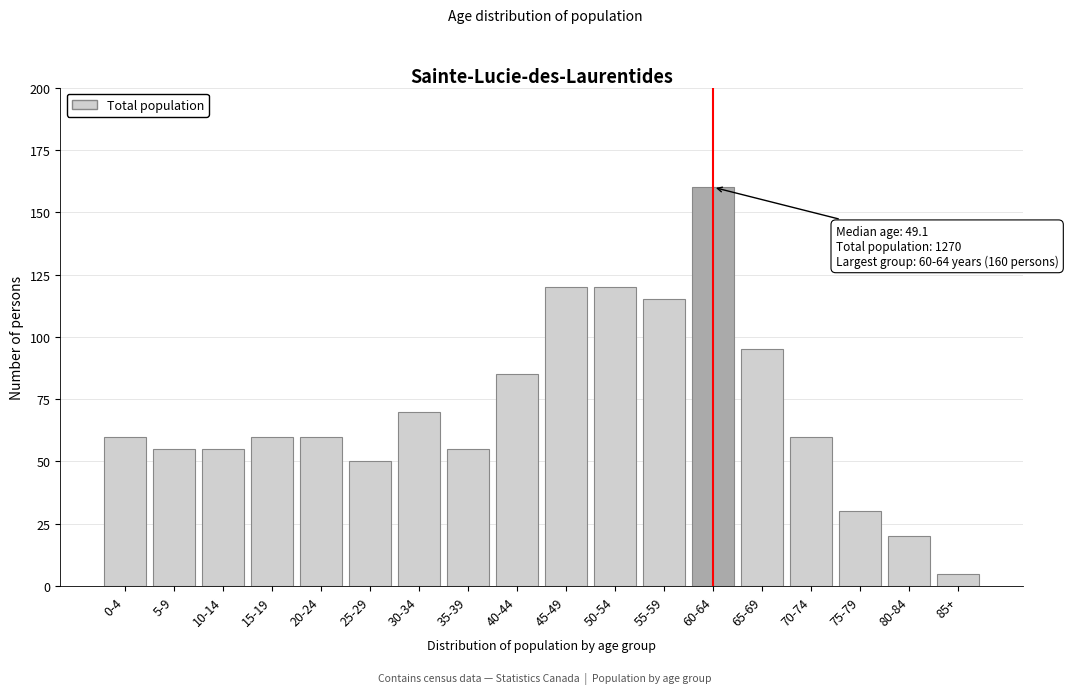

Reading left to right, list all the values displayed in this chart.

60	55	55	60	60	50	70	55	85	120	120	115	160	95	60	30	20	5